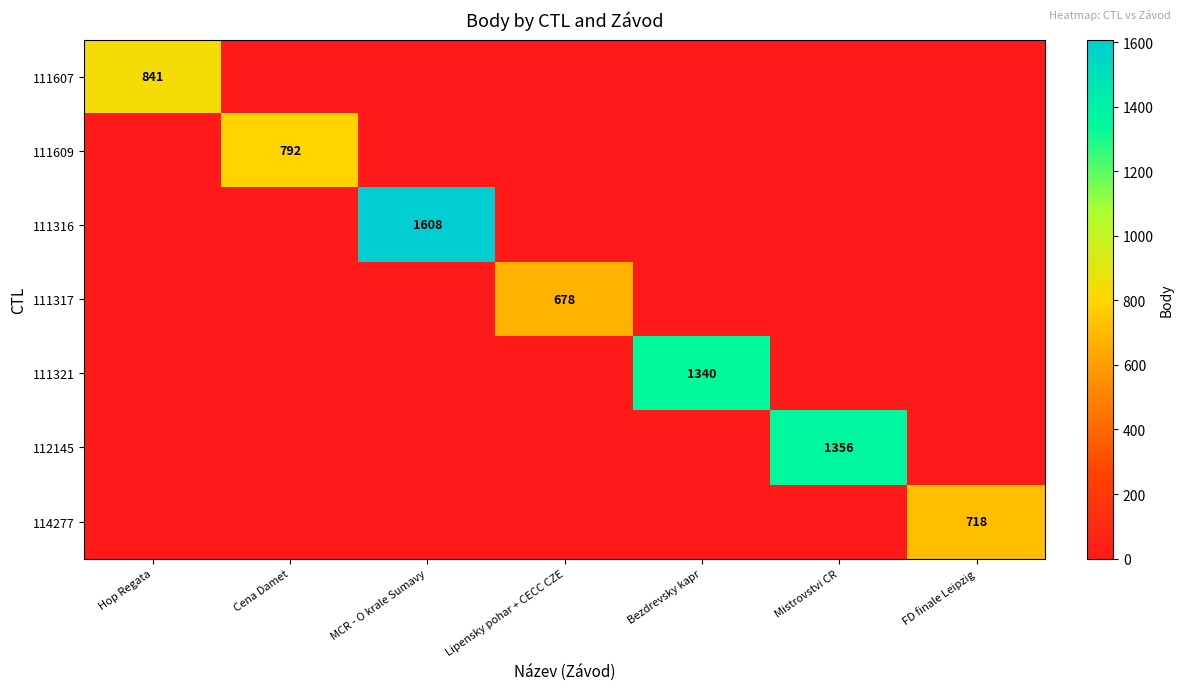

At how many categories does at least one series exceed 1593?

1